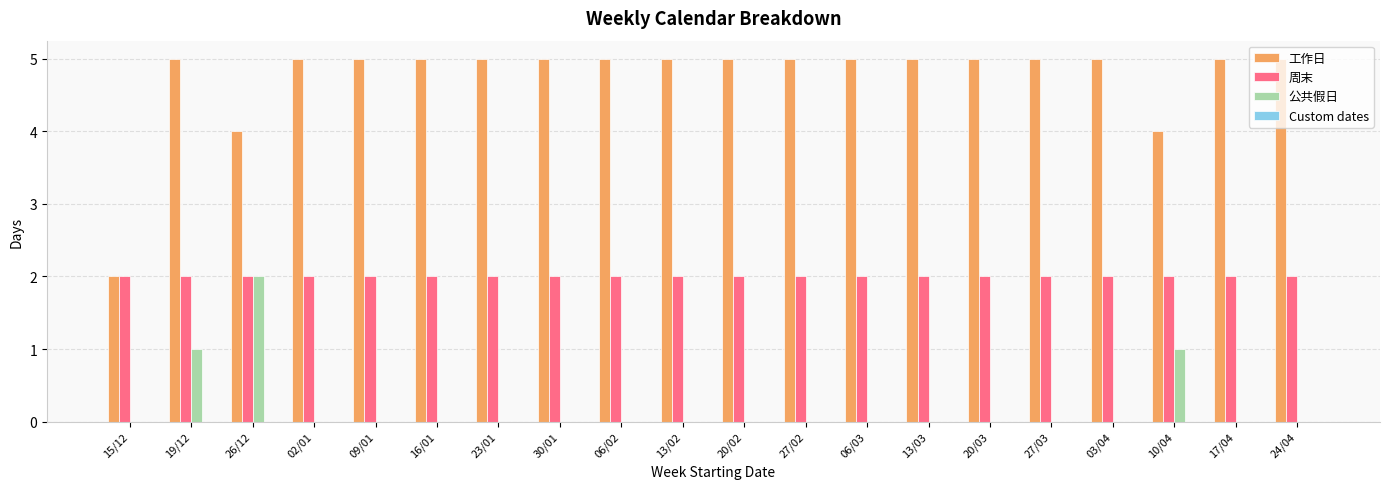

What is the total value across all series at 03/04?

7